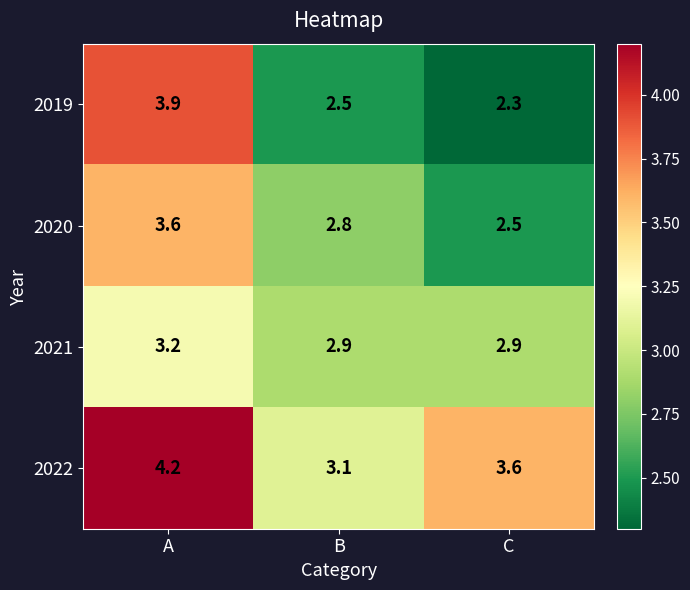

The value of 2021 at C is 1.3. True or false?

False